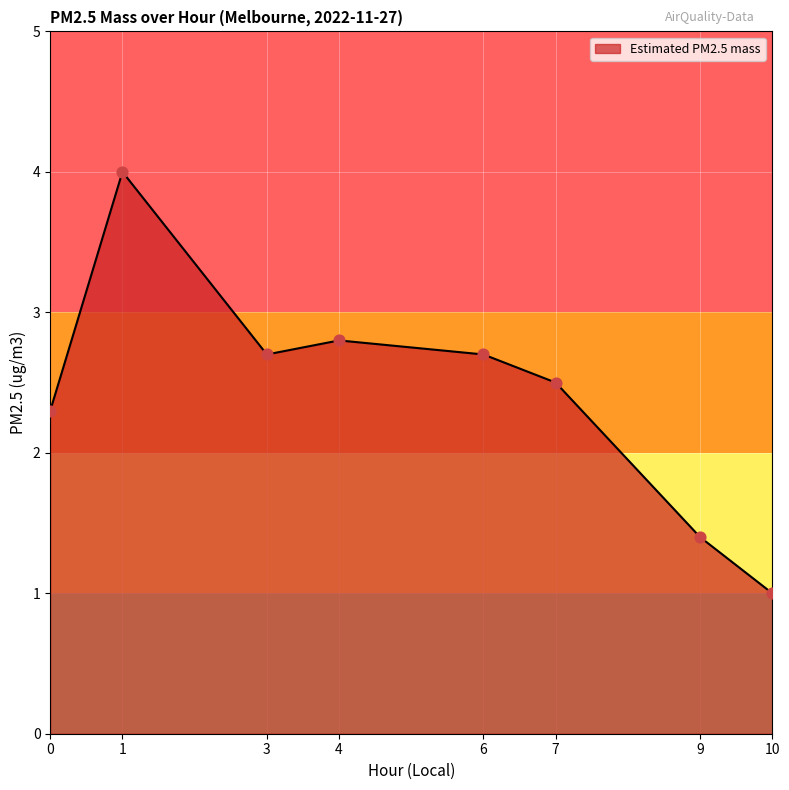

What is the change in value from 3 to 4?

+0.1